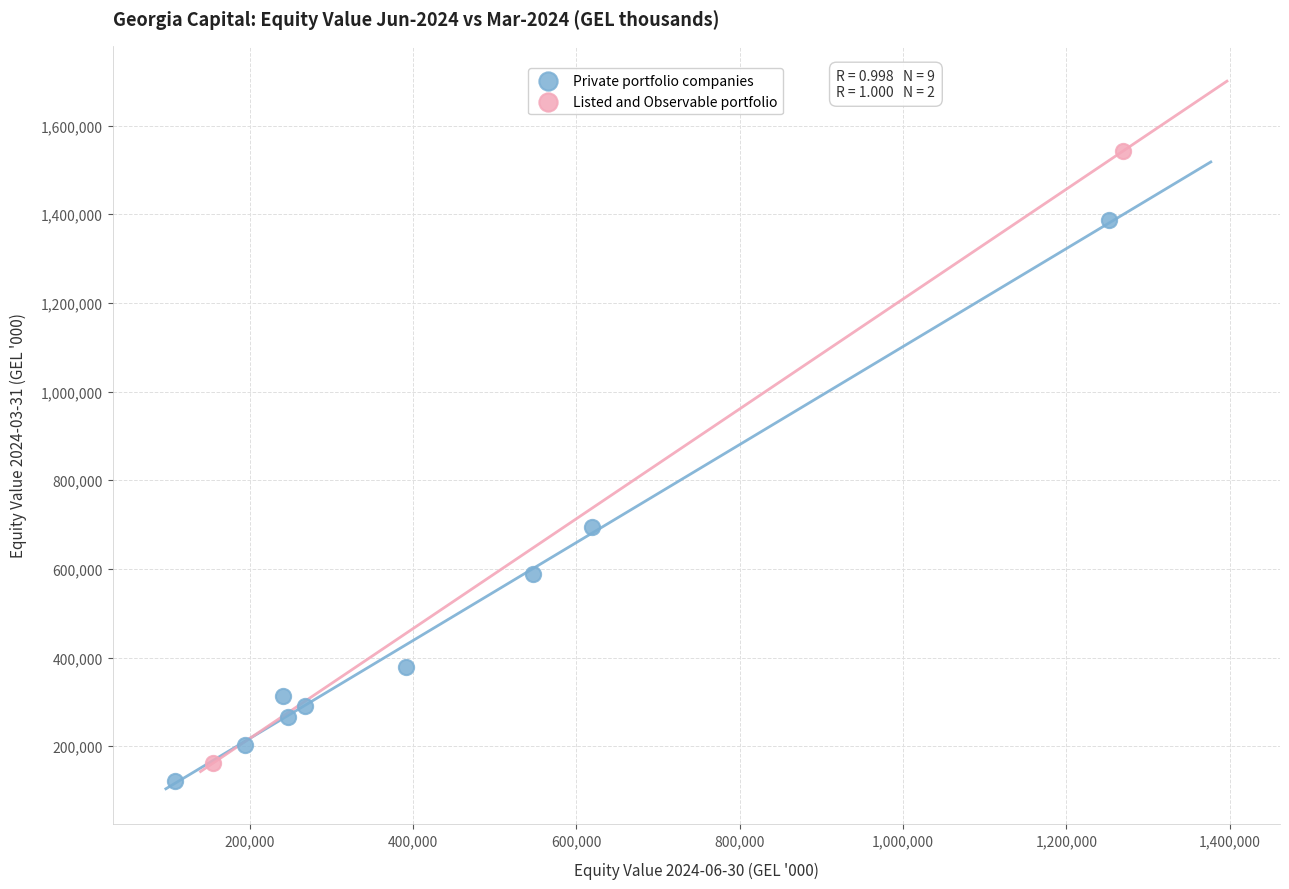

What are all the series names shown in the legend?

Private portfolio companies, Listed and Observable portfolio